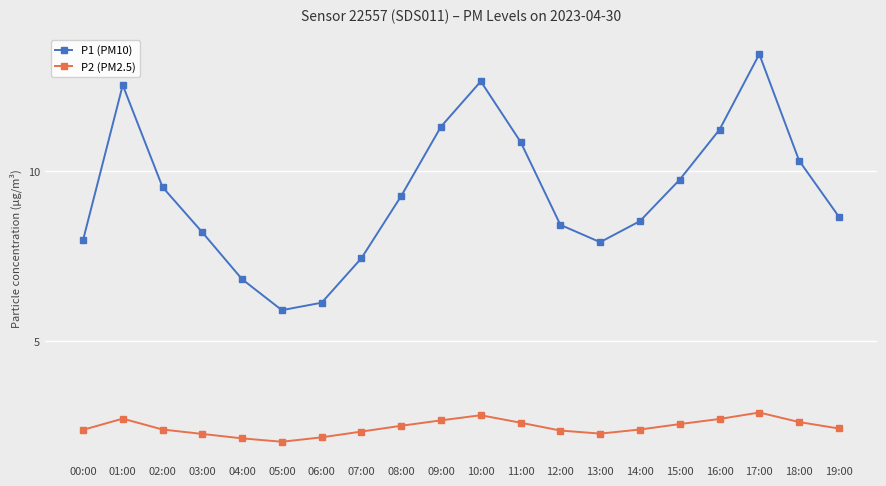

Where does the P1 (PM10) series first go above 9?

01:00